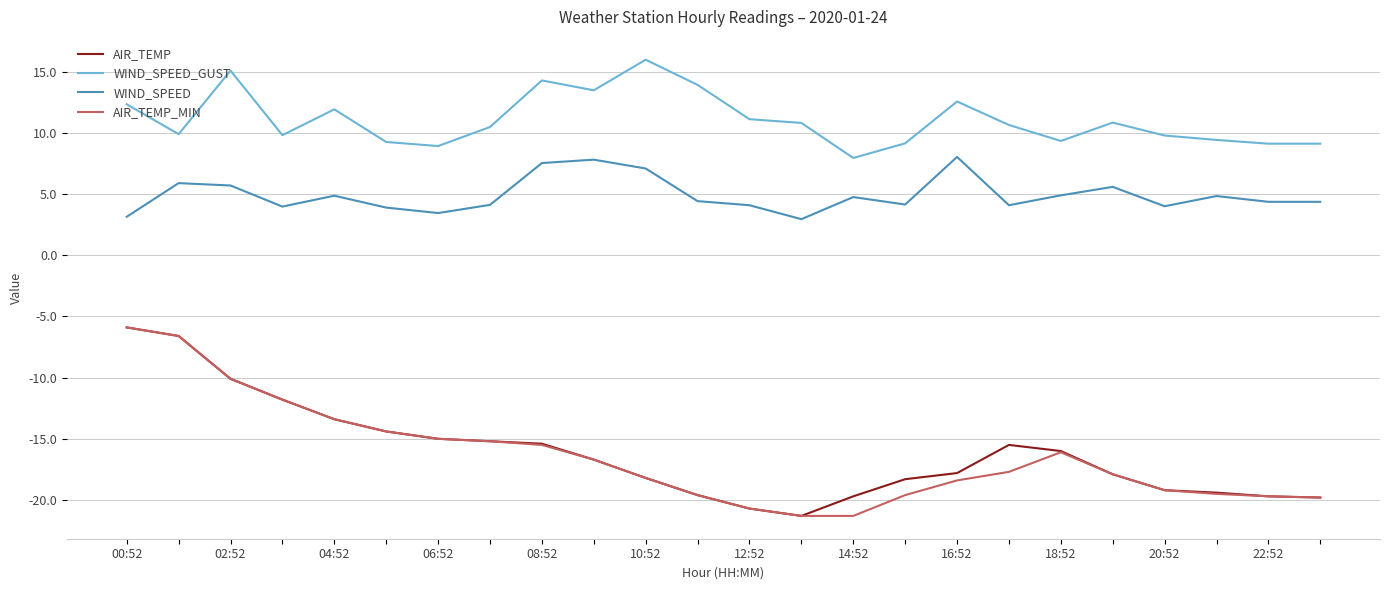

What is the difference between the second highest and second lowest values in the WIND_SPEED_GUST series?

6.2